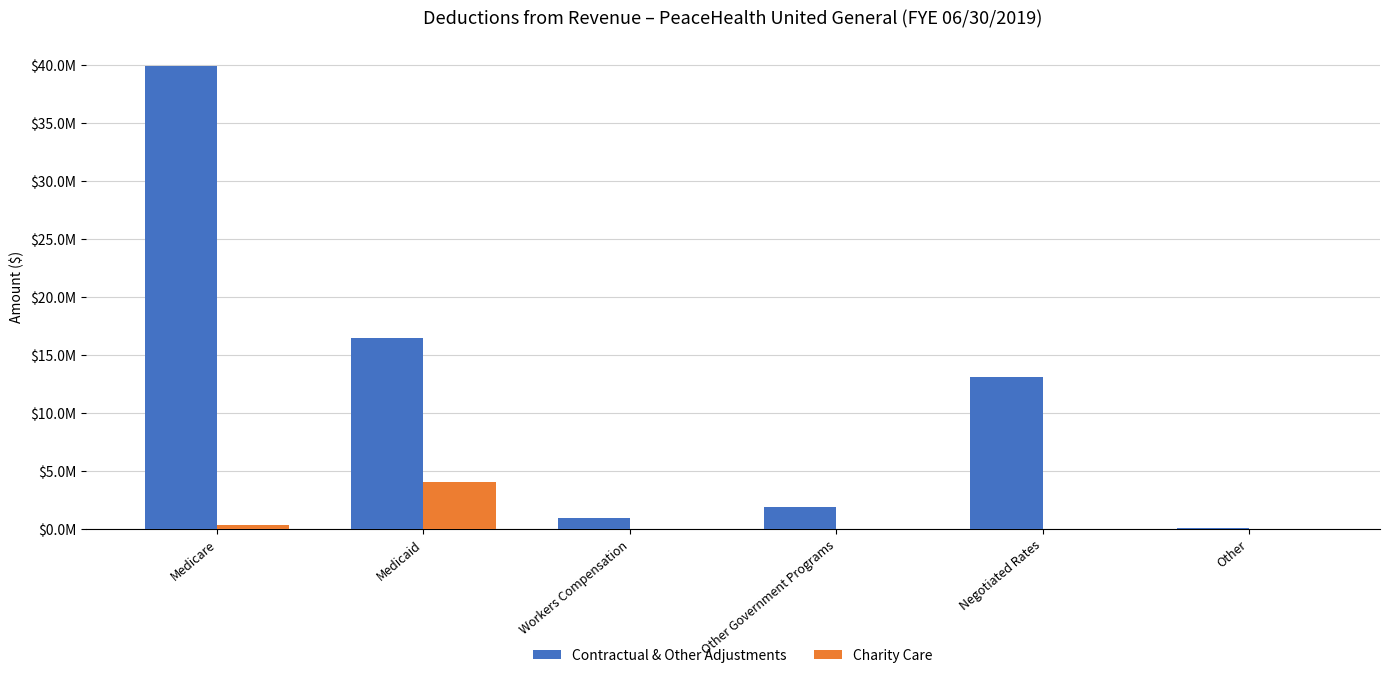

Are the bars grouped side by side (vs. stacked)?

Yes